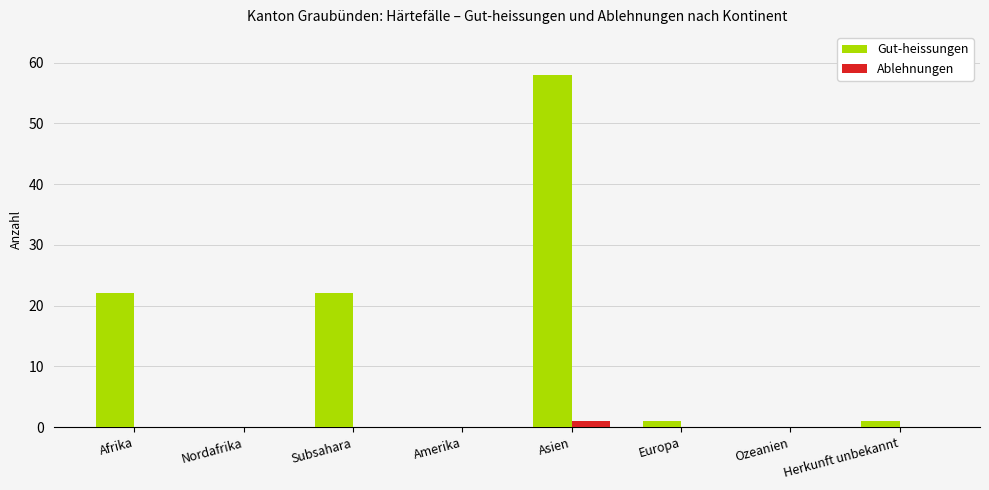

The value of Gut-heissungen at Ozeanien is 0. True or false?

True